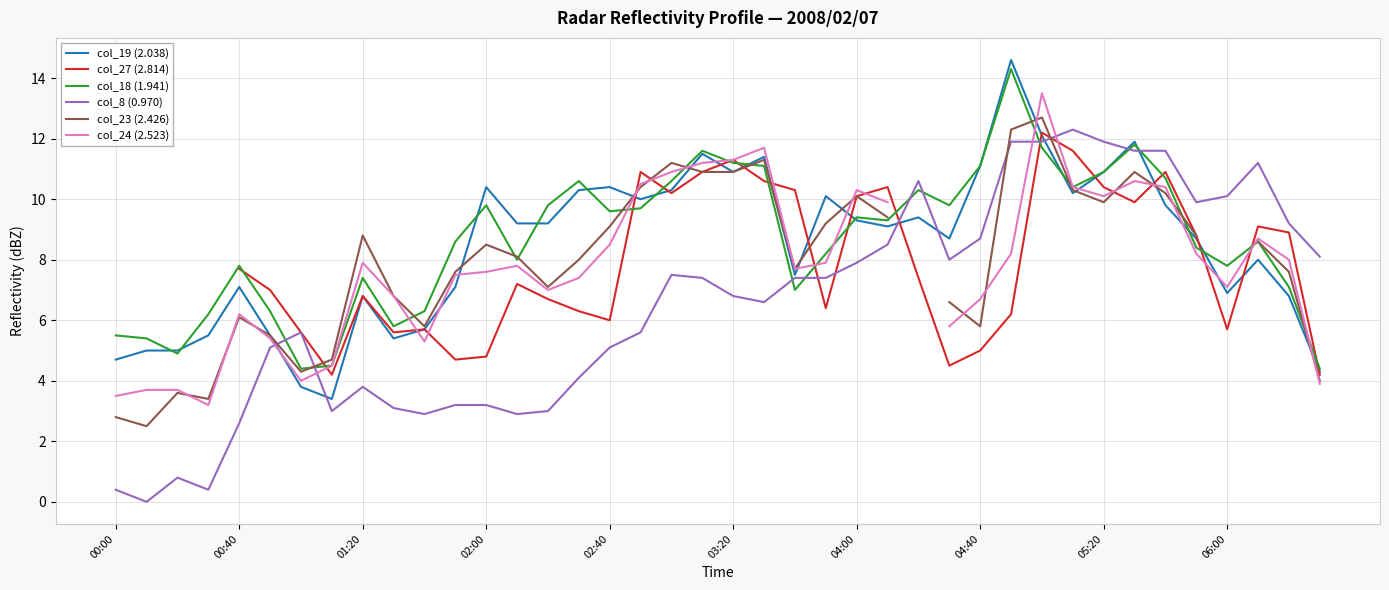

At which label is col_18 (1.941) closest to 9?

25